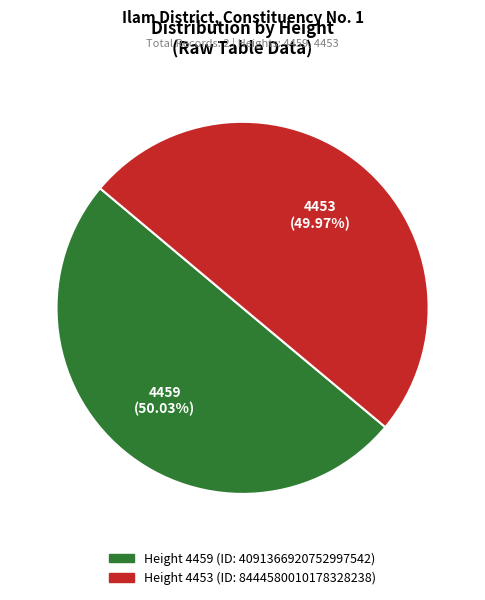

Is there a majority slice in this chart?

Yes